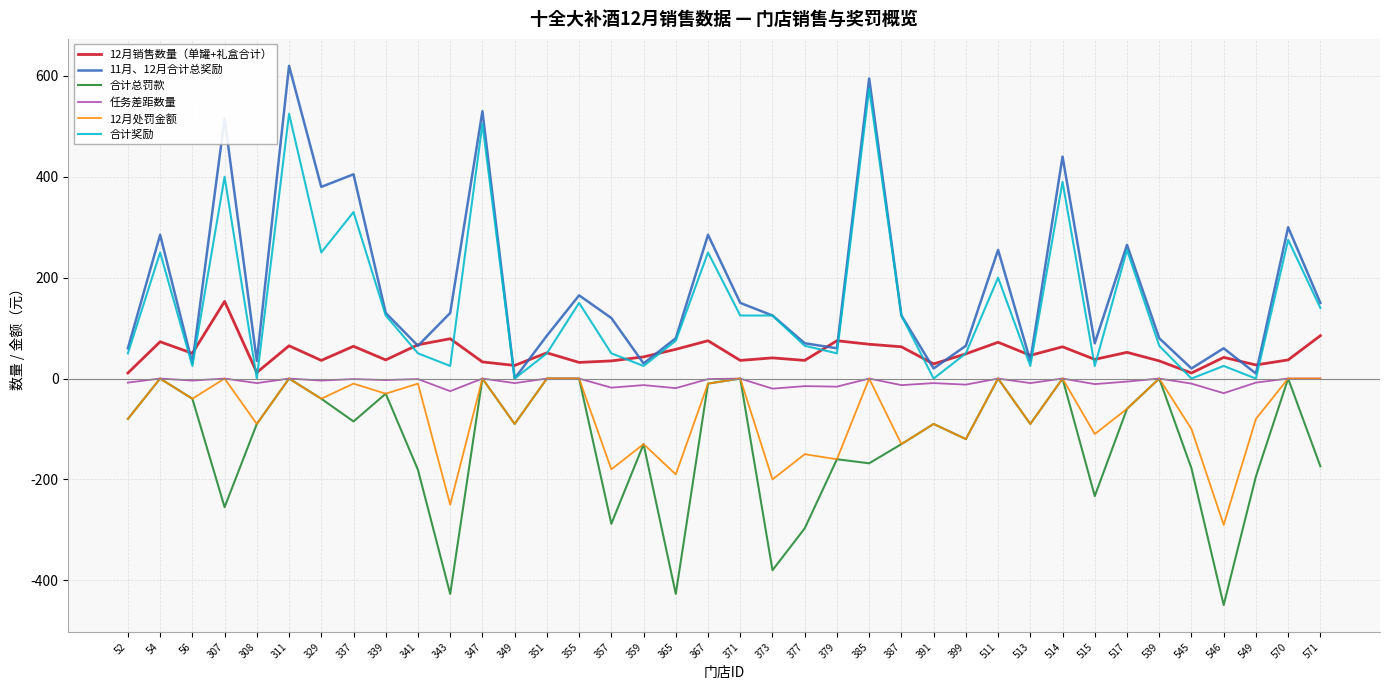

How many times do 合计奖励 and 12月销售数量（单罐+礼盒合计） cross each other?

20